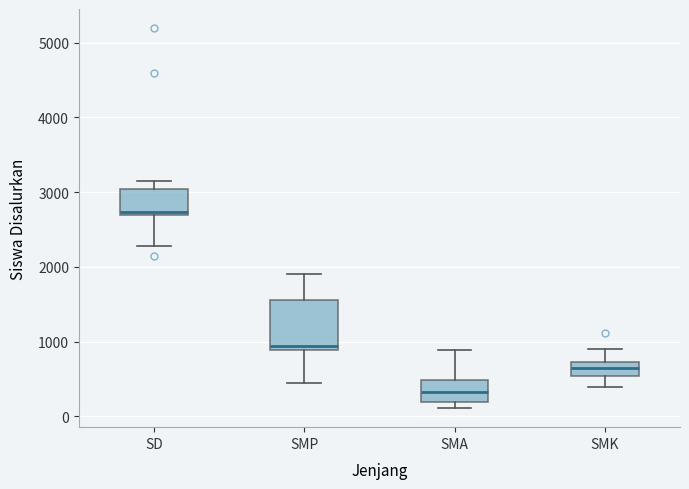

Which box's median line is the lowest?

SMA